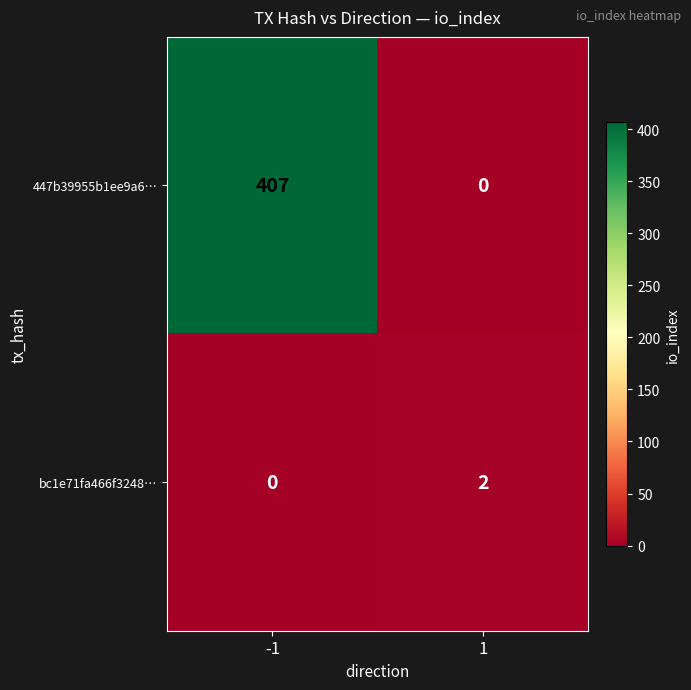

What is the greatest value displayed?

407